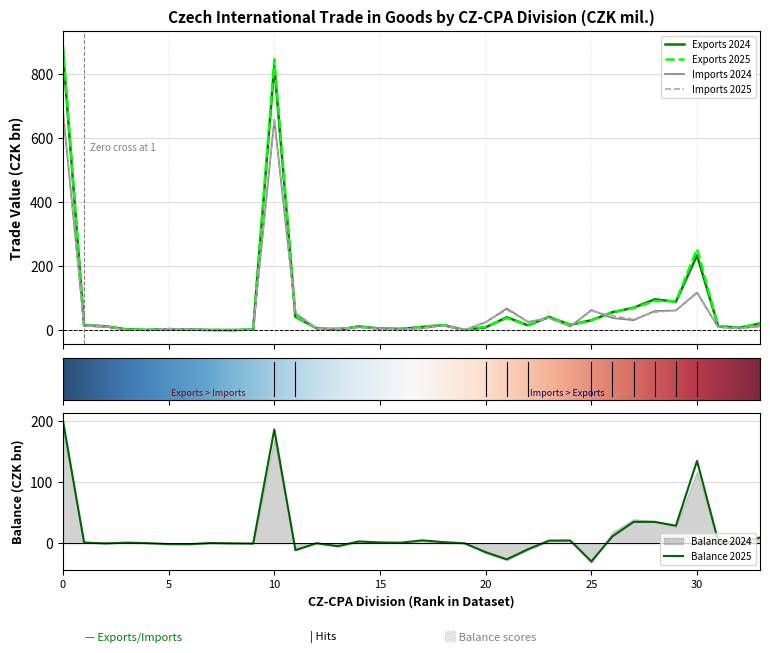

True or false: imports_2025 has a value of 61.4 at 29.

True